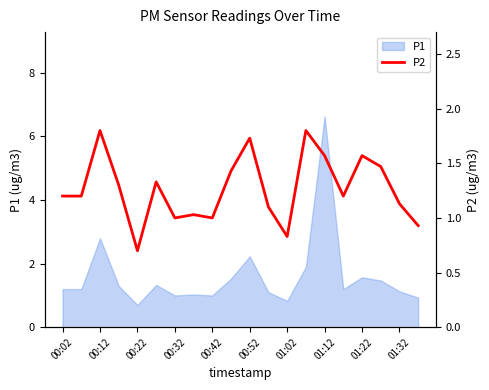

Reading right to left, transcribe all the data shown in this chart.

0.9	1.1	1.5	1.6	1.2	1.6	1.8	0.8	1.1	1.7	1.4	1.0	1.0	1.0	1.3	0.7	1.3	1.8	1.2	1.2